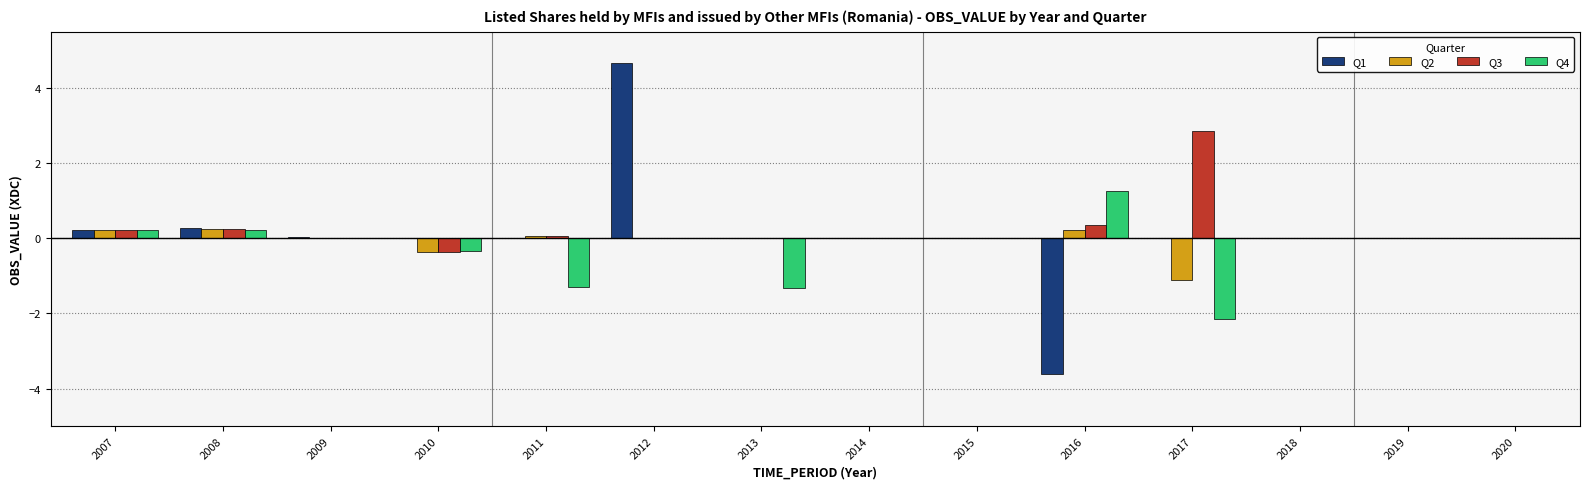

Is it true that Q3 equals 0.0 at 2015?

True